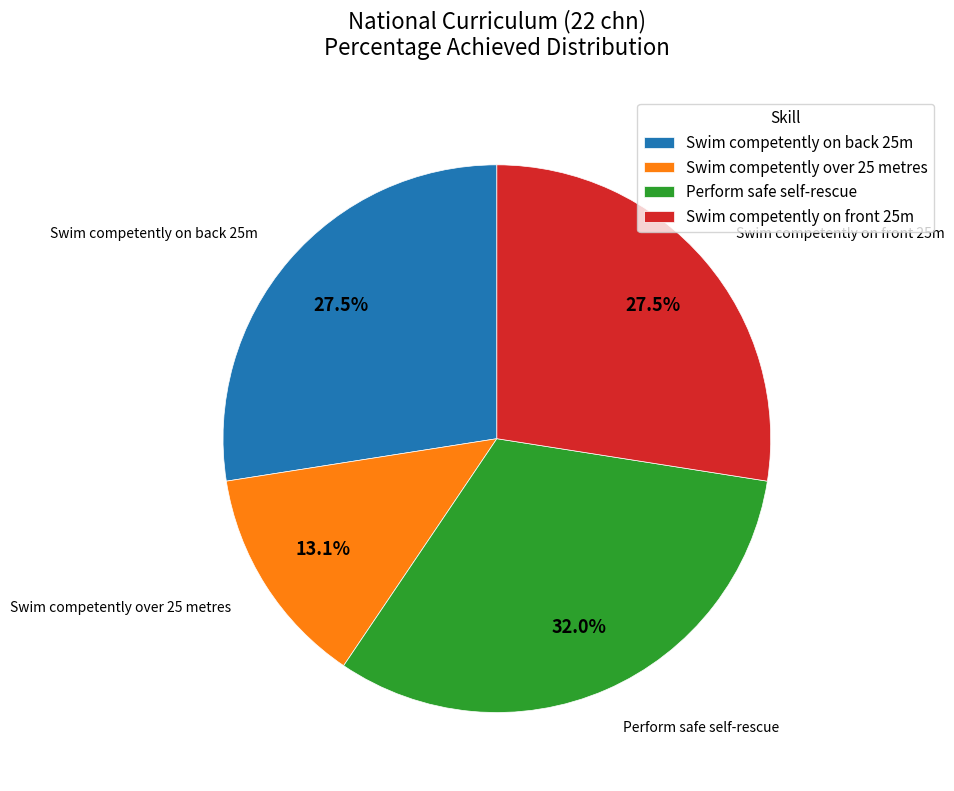

How much of the chart is everything except Perform safe self-rescue?

68.0%